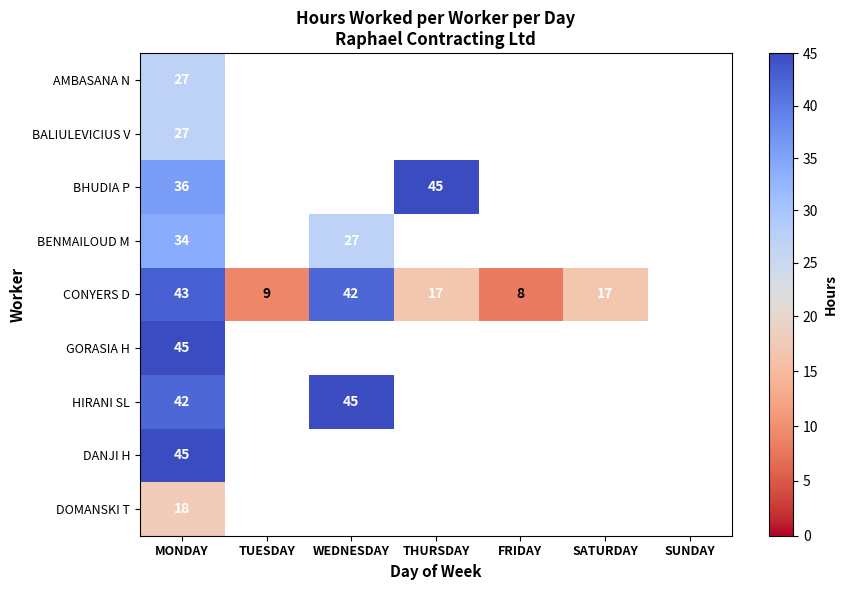

What is the total value across all series at MONDAY?

317